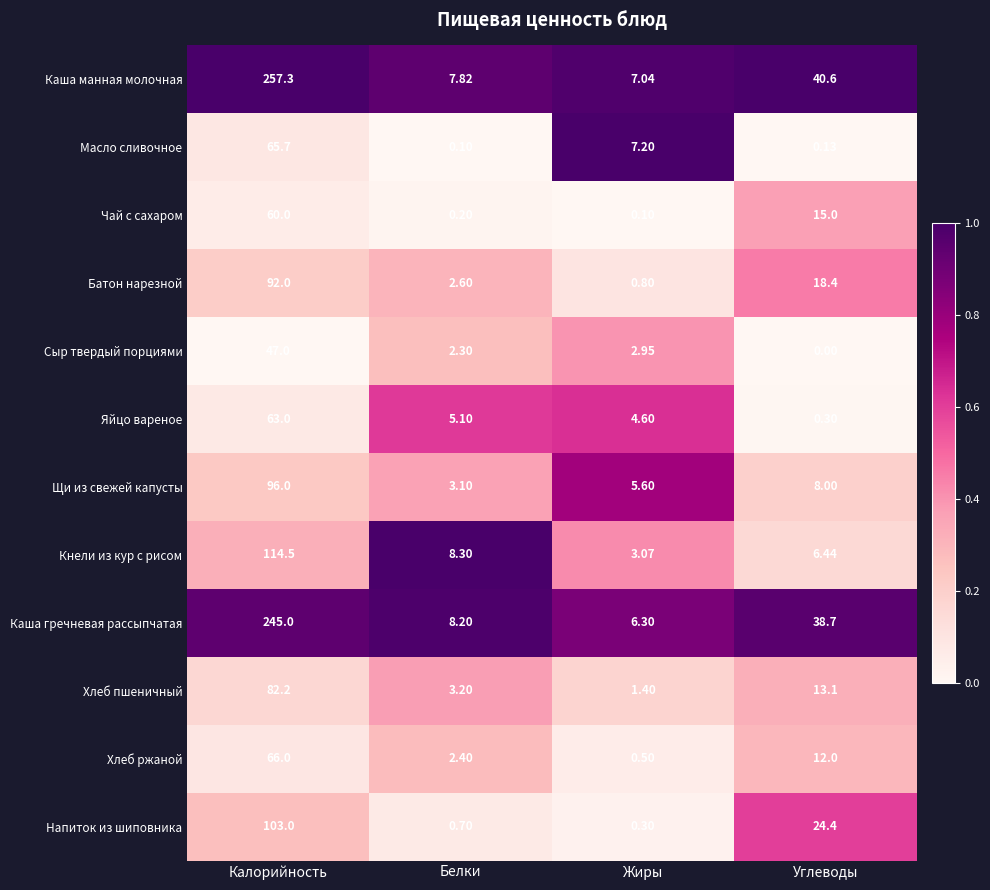

List the series in order of their peak value, highest first.

Каша манная молочная, Каша гречневая рассыпчатая, Кнели из кур с рисом, Напиток из шиповника, Щи из свежей капусты, Батон нарезной, Хлеб пшеничный, Хлеб ржаной, Масло сливочное, Яйцо вареное, Чай с сахаром, Сыр твердый порциями